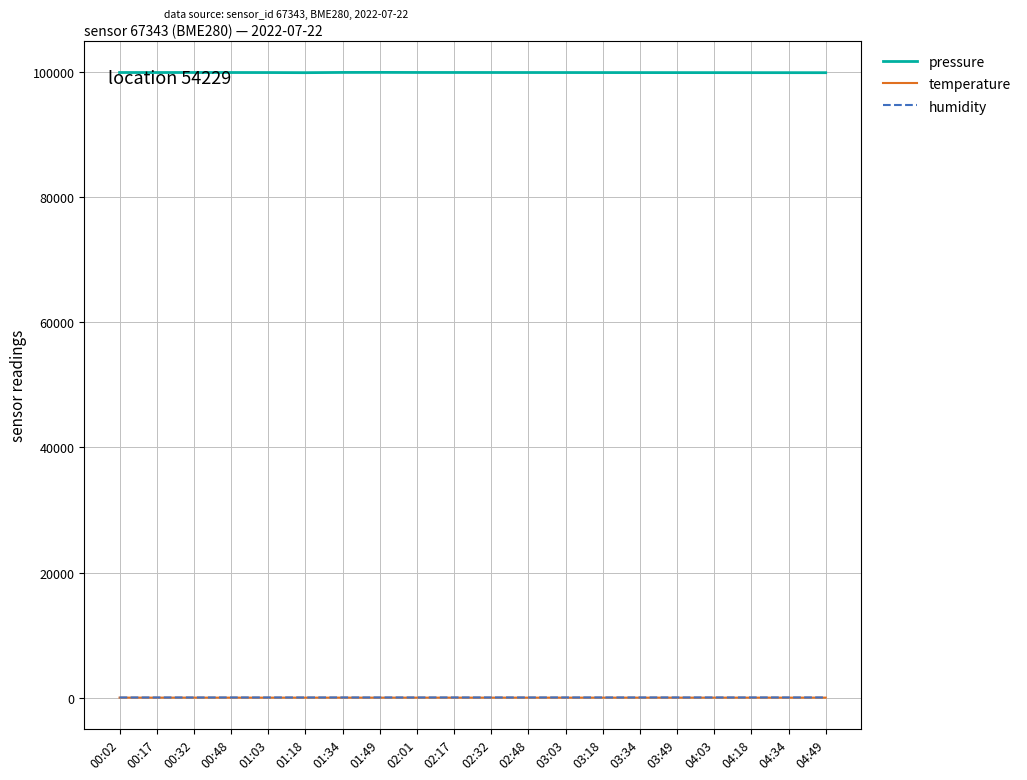

Which series has the widest spread of values?

pressure